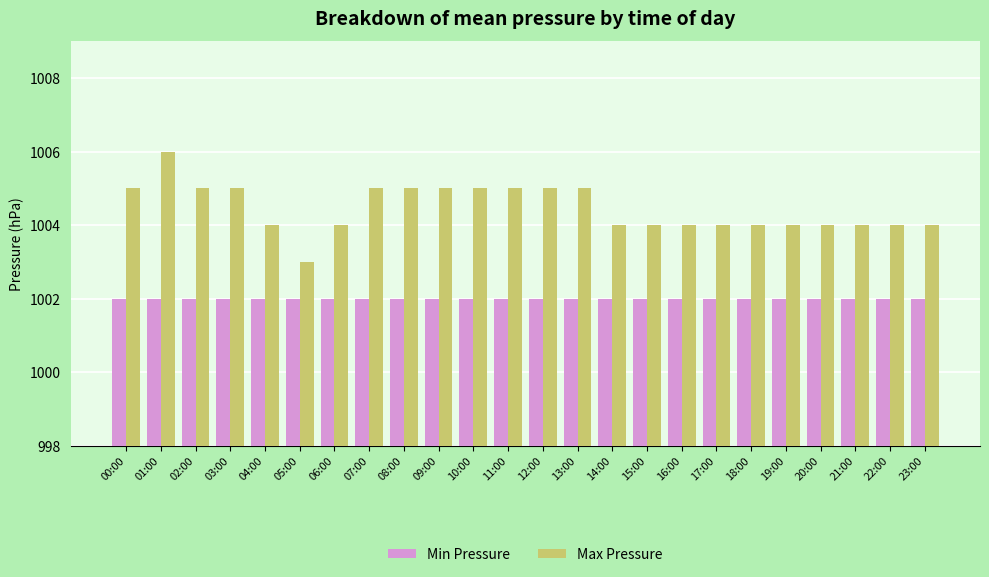

List the series in order of their peak value, highest first.

Max Pressure, Min Pressure